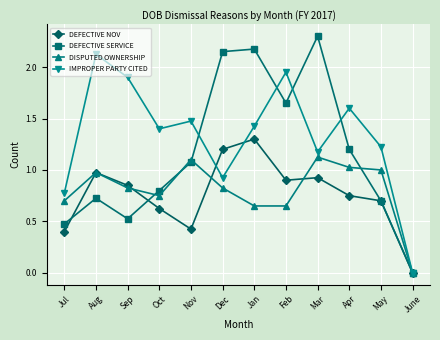

True or false: DEFECTIVE NOV has a value of 0.7 at May.

True